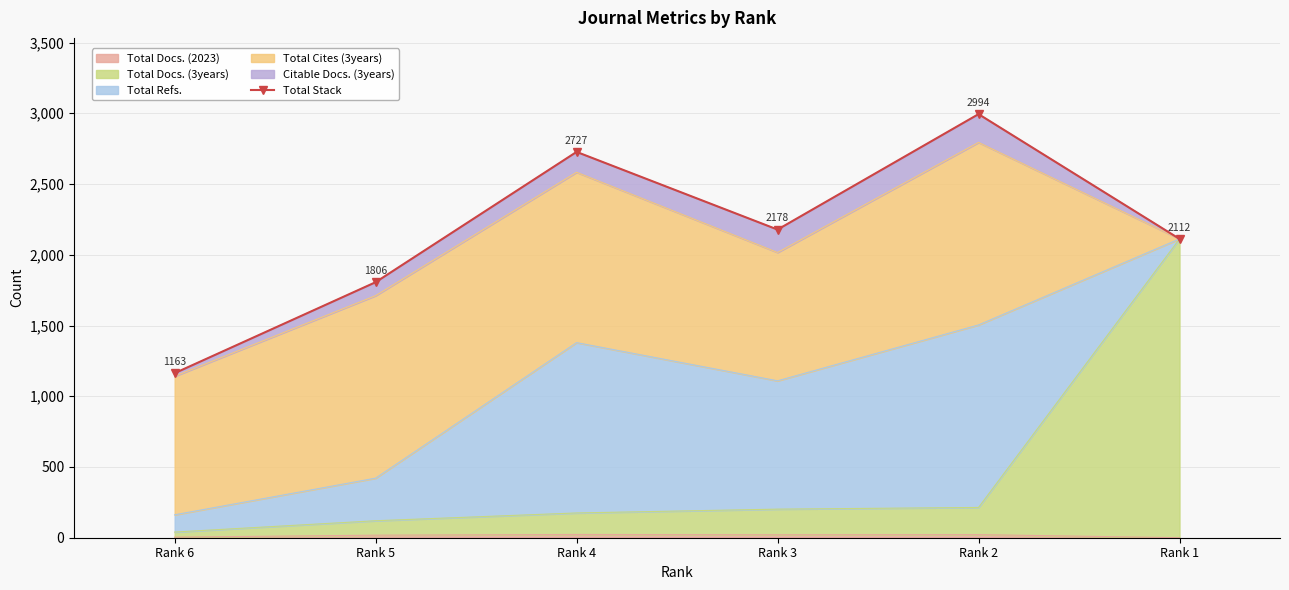

How many values are below 2178?

3